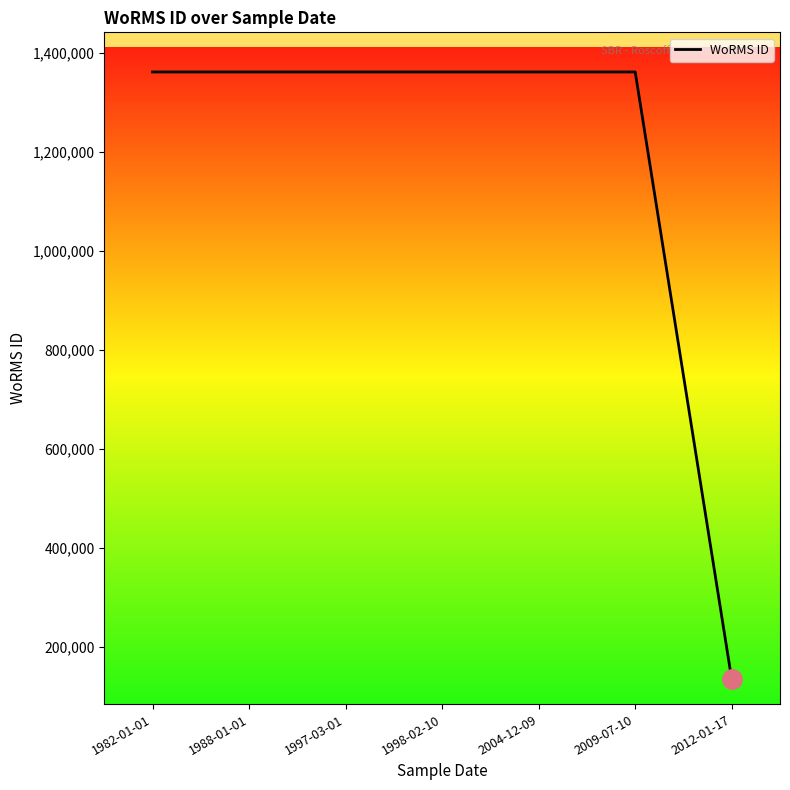

What is the minimum value shown in the chart?

134564